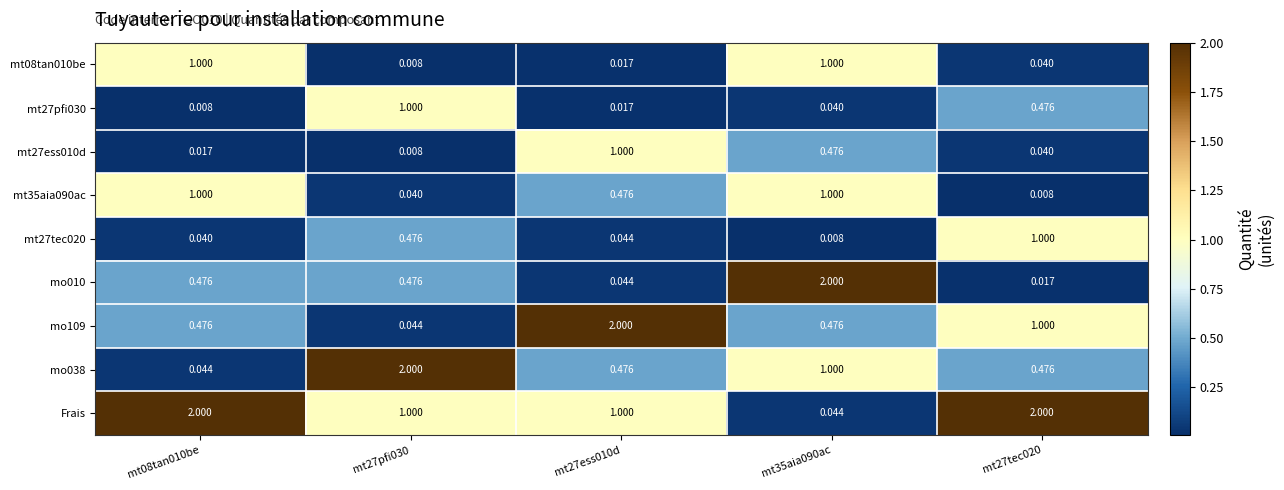

Is the value of mt27ess010d at mt27tec020 greater than the value of mo038 at mt08tan010be?

No